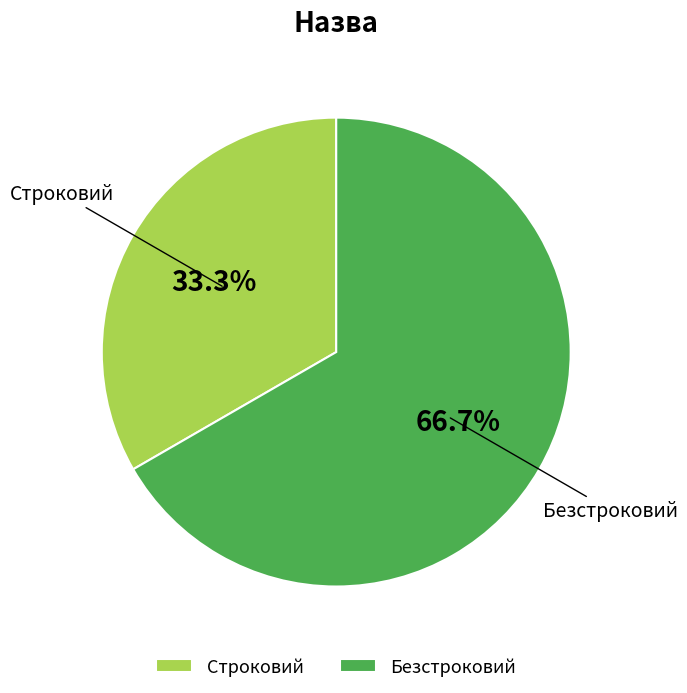

Rank the categories by value from highest to lowest.

Безстроковий, Строковий